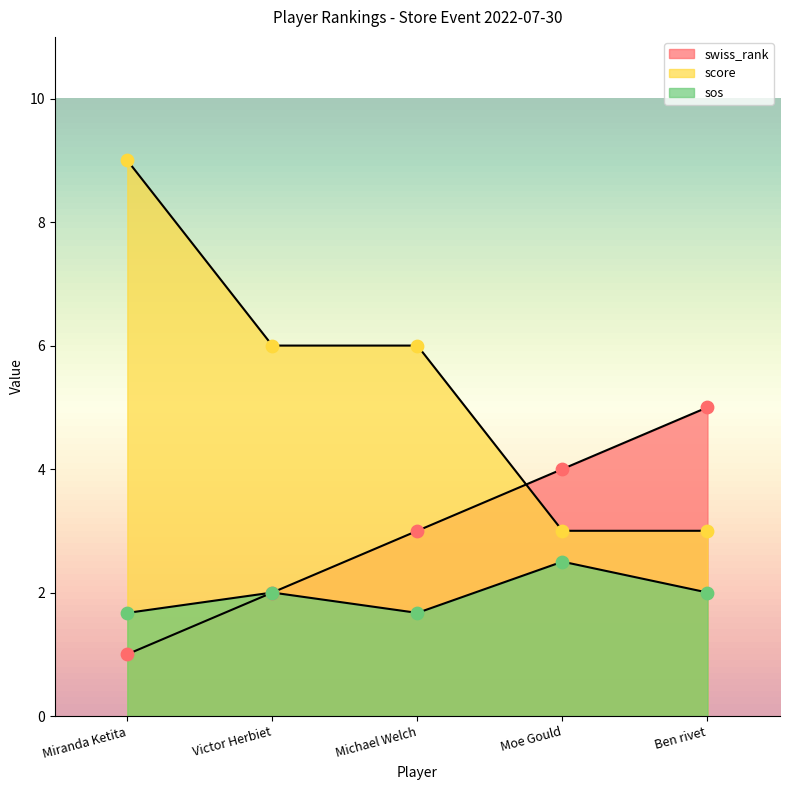

What are all the series names shown in the legend?

swiss_rank, score, sos